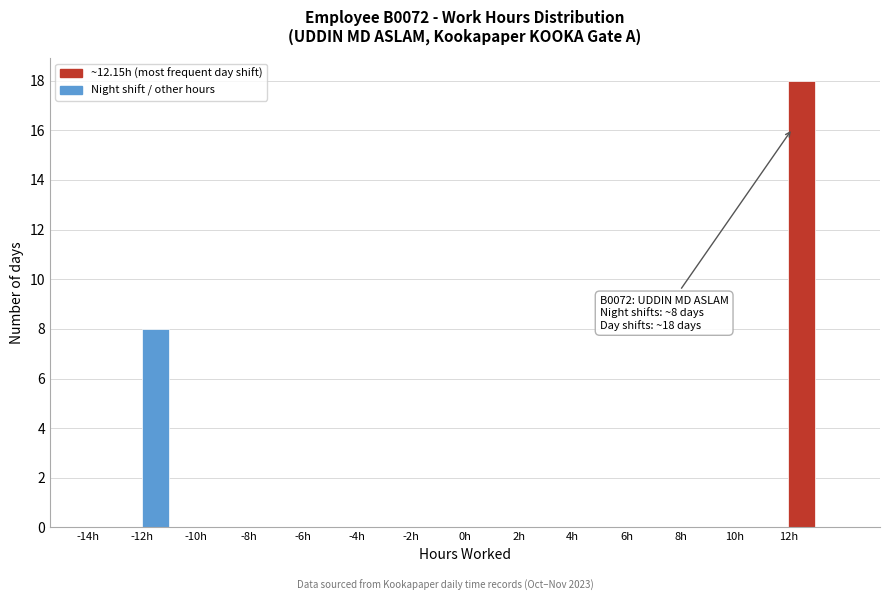

Over which range of the x-axis is the bar tallest?

12 to 13